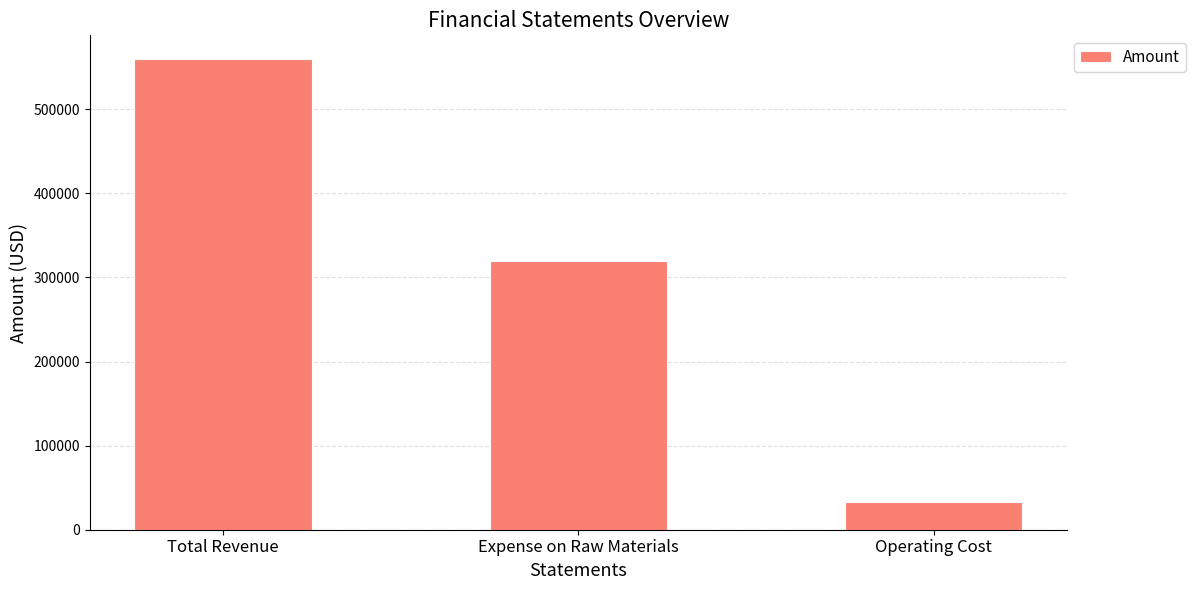

What is the difference between the maximum and second lowest values?

240000